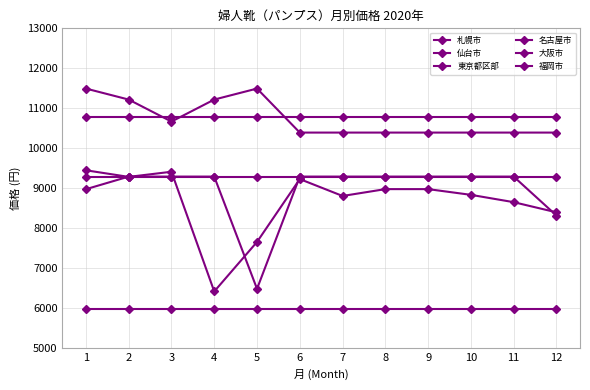

How many lines are shown in the chart?

6